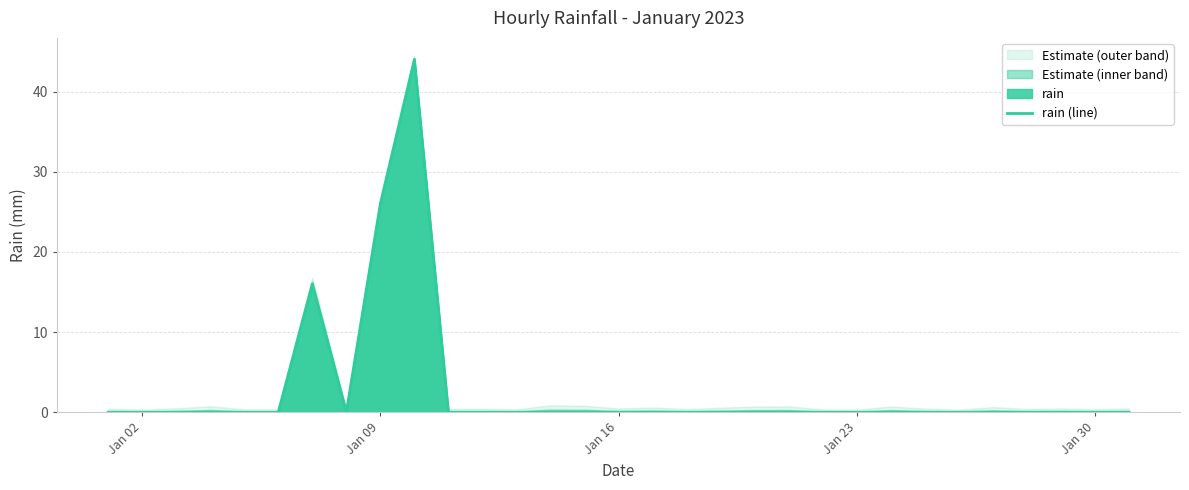

Where is rain (line) nearest to the value 22?

Jan 09